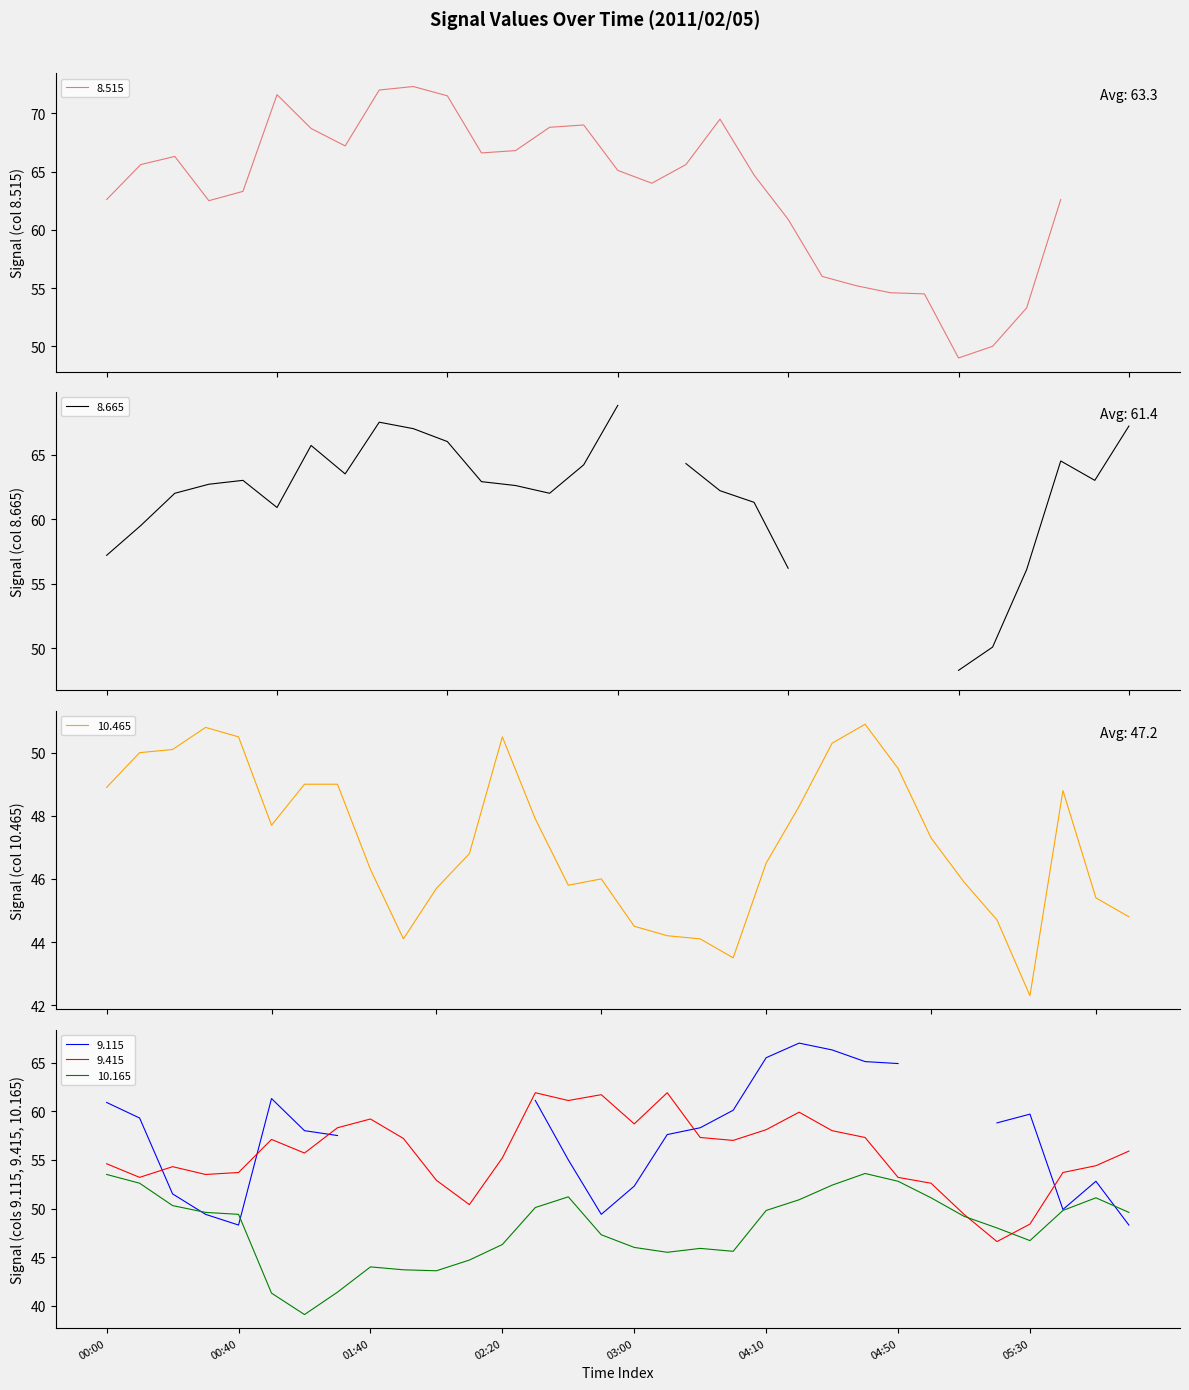

Between 31 and 27, which is larger?

31